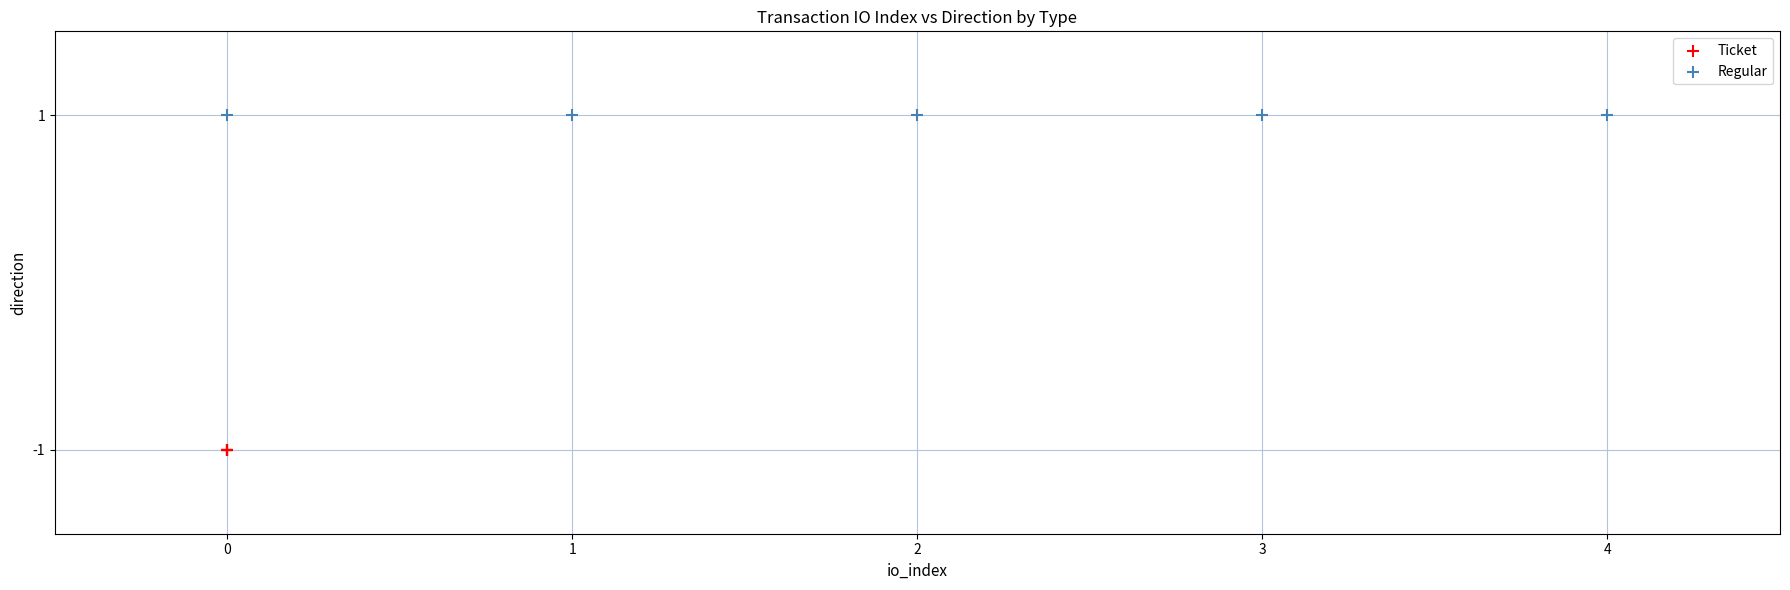

Which series contains the lowest Y value?

Ticket